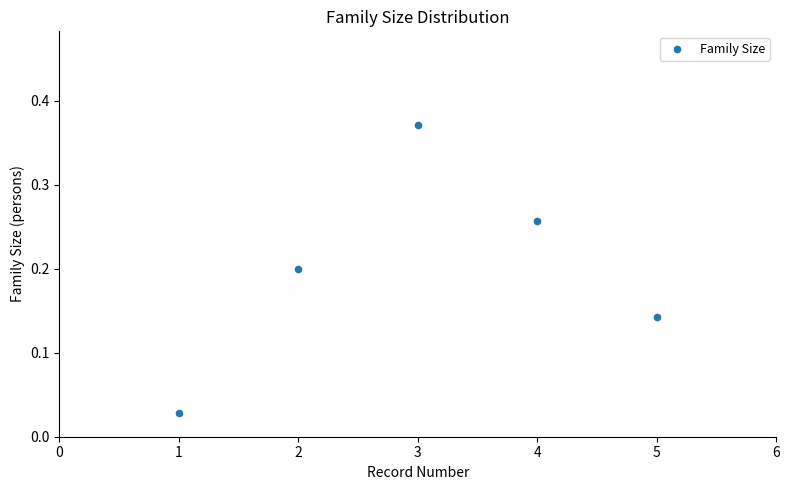

What is the average X value?

3.0